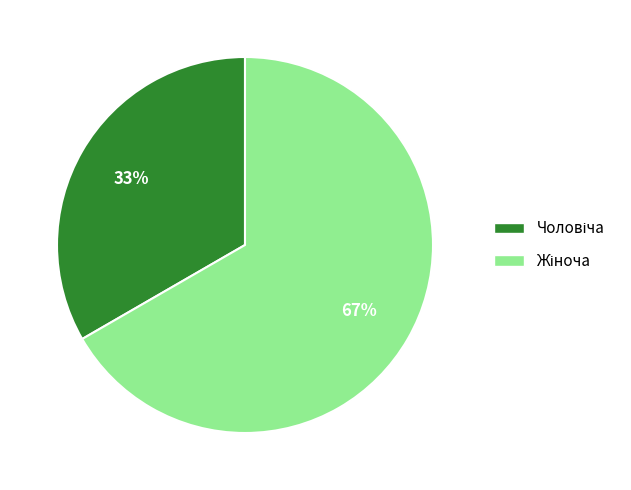

Is there a majority slice in this chart?

Yes